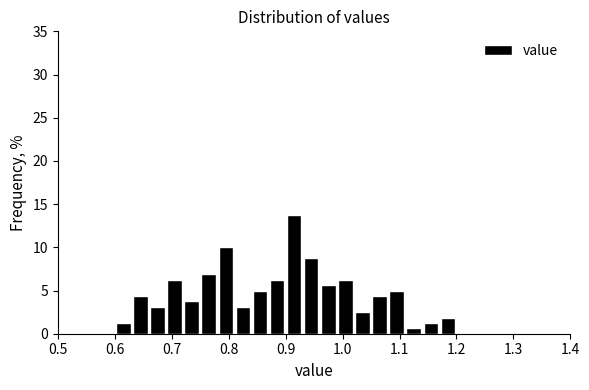

Around what value on the x-axis is the tallest bar? Give the approximate position of its centre, as read against the axis.

0.92